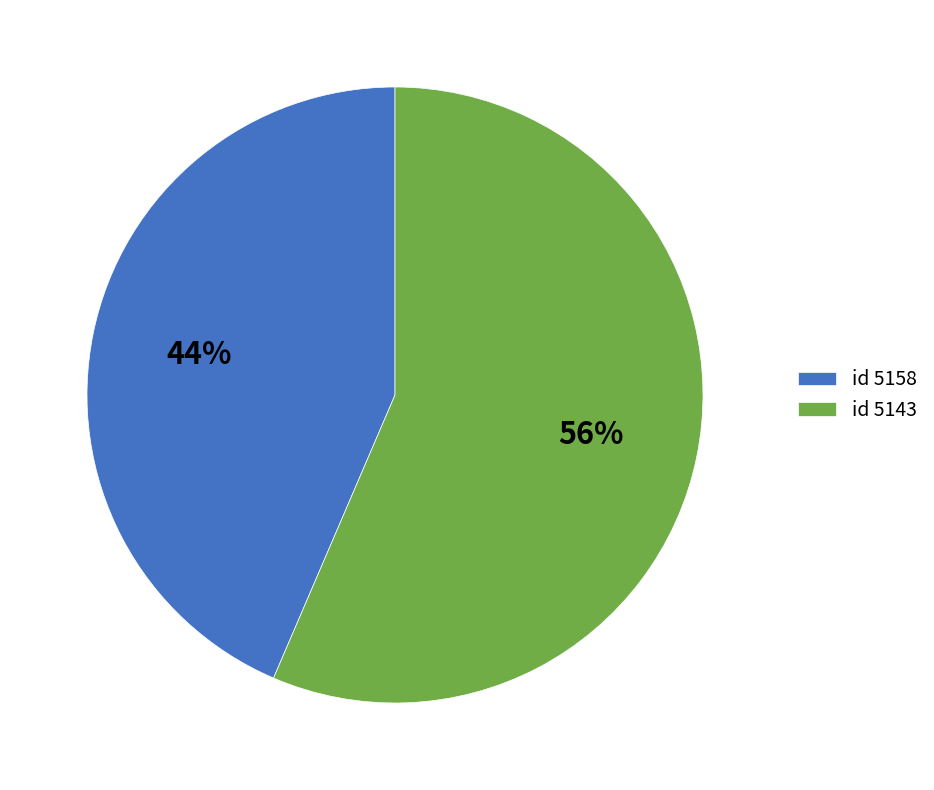

Which slice is the smallest?

id 5158